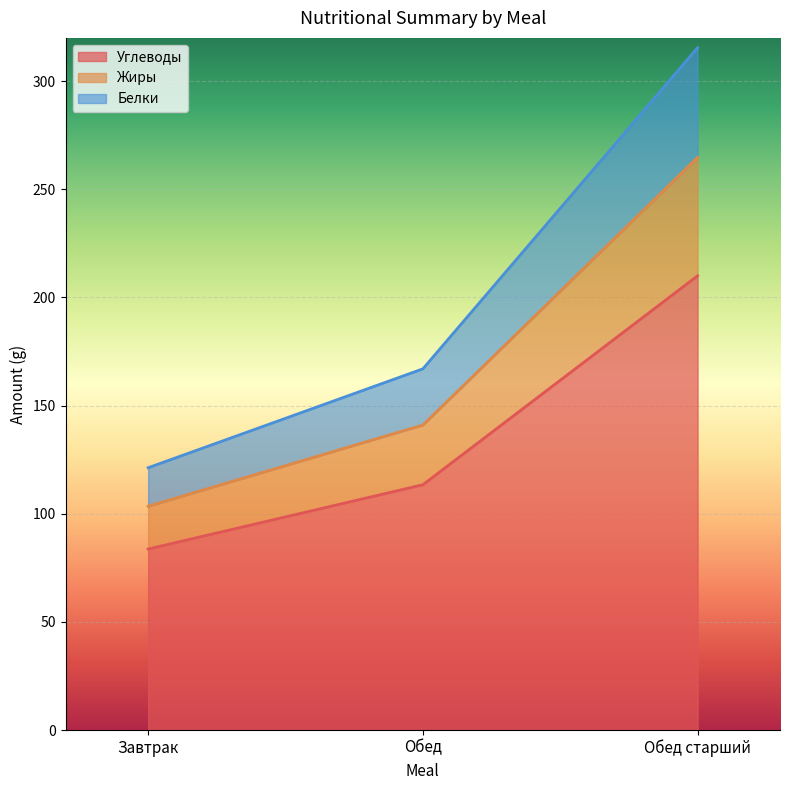

Count the number of data series in this chart.

3